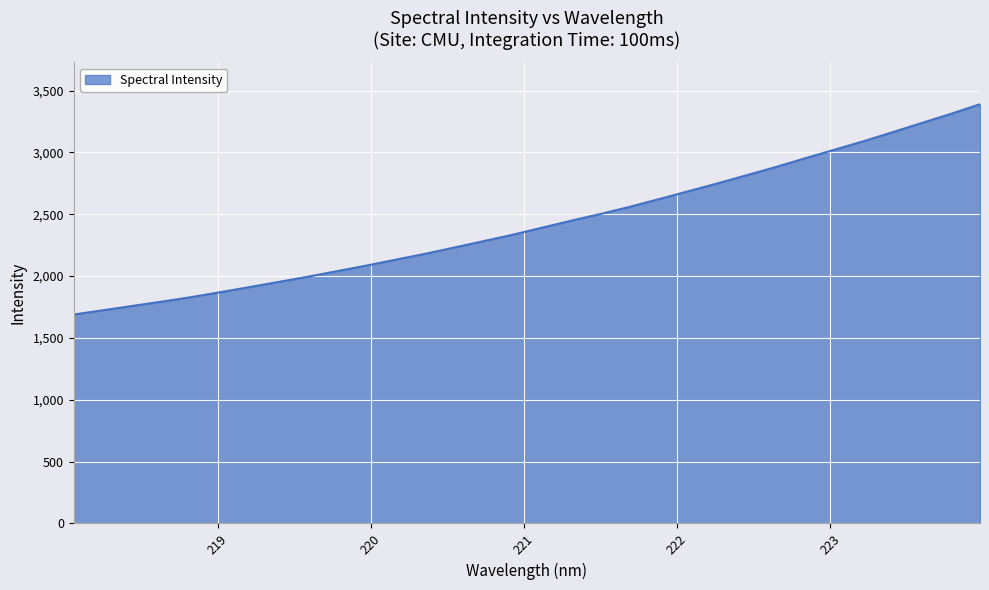

What is the greatest value displayed?

3390.0